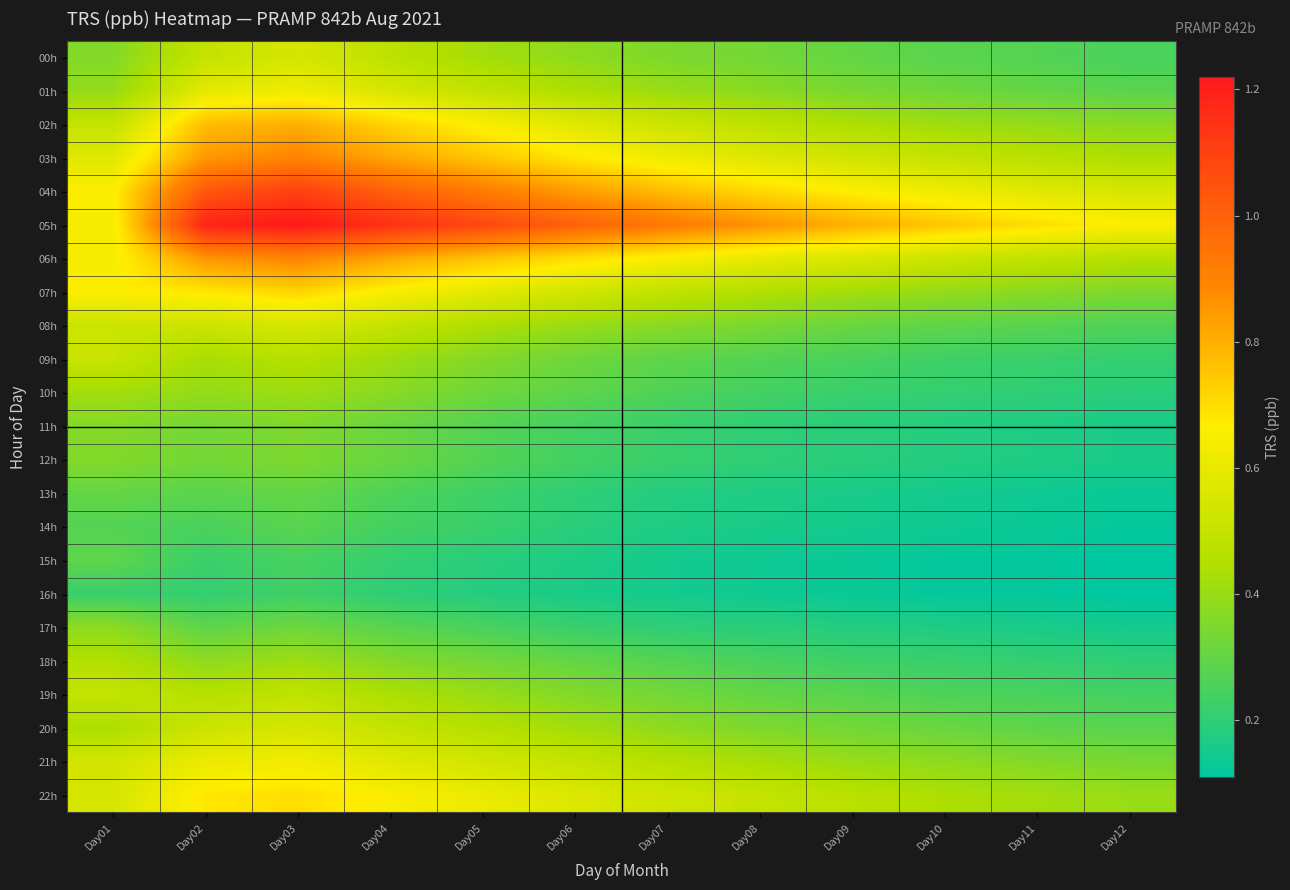

Reading left to right, transcribe all the data shown in this chart.

00h: Day01=0.4	Day02=0.5	Day03=0.6	Day04=0.5	Day05=0.4	Day06=0.4	Day07=0.3	Day08=0.3	Day09=0.3	Day10=0.3	Day11=0.3	Day12=0.2
01h: Day01=0.4	Day02=0.6	Day03=0.6	Day04=0.6	Day05=0.5	Day06=0.4	Day07=0.4	Day08=0.4	Day09=0.3	Day10=0.3	Day11=0.3	Day12=0.3
02h: Day01=0.5	Day02=0.8	Day03=0.8	Day04=0.7	Day05=0.7	Day06=0.6	Day07=0.5	Day08=0.5	Day09=0.4	Day10=0.4	Day11=0.4	Day12=0.4
03h: Day01=0.6	Day02=0.8	Day03=0.9	Day04=0.8	Day05=0.8	Day06=0.7	Day07=0.6	Day08=0.6	Day09=0.5	Day10=0.5	Day11=0.5	Day12=0.4
04h: Day01=0.7	Day02=1.0	Day03=1.1	Day04=1.0	Day05=0.9	Day06=0.8	Day07=0.8	Day08=0.7	Day09=0.7	Day10=0.6	Day11=0.6	Day12=0.6
05h: Day01=0.6	Day02=1.2	Day03=1.2	Day04=1.1	Day05=1.1	Day06=1.0	Day07=0.9	Day08=0.9	Day09=0.8	Day10=0.8	Day11=0.7	Day12=0.7
06h: Day01=0.6	Day02=0.9	Day03=0.9	Day04=0.8	Day05=0.8	Day06=0.7	Day07=0.7	Day08=0.6	Day09=0.6	Day10=0.5	Day11=0.5	Day12=0.5
07h: Day01=0.7	Day02=0.7	Day03=0.7	Day04=0.7	Day05=0.6	Day06=0.5	Day07=0.5	Day08=0.5	Day09=0.4	Day10=0.4	Day11=0.4	Day12=0.3
08h: Day01=0.5	Day02=0.5	Day03=0.6	Day04=0.5	Day05=0.4	Day06=0.4	Day07=0.4	Day08=0.3	Day09=0.3	Day10=0.3	Day11=0.3	Day12=0.3
09h: Day01=0.5	Day02=0.4	Day03=0.5	Day04=0.4	Day05=0.4	Day06=0.3	Day07=0.3	Day08=0.3	Day09=0.2	Day10=0.2	Day11=0.2	Day12=0.2
10h: Day01=0.4	Day02=0.4	Day03=0.4	Day04=0.4	Day05=0.3	Day06=0.3	Day07=0.3	Day08=0.2	Day09=0.2	Day10=0.2	Day11=0.2	Day12=0.2
11h: Day01=0.4	Day02=0.3	Day03=0.3	Day04=0.3	Day05=0.3	Day06=0.2	Day07=0.2	Day08=0.2	Day09=0.2	Day10=0.2	Day11=0.2	Day12=0.2
12h: Day01=0.4	Day02=0.3	Day03=0.3	Day04=0.3	Day05=0.3	Day06=0.2	Day07=0.2	Day08=0.2	Day09=0.2	Day10=0.2	Day11=0.2	Day12=0.2
13h: Day01=0.3	Day02=0.3	Day03=0.3	Day04=0.3	Day05=0.2	Day06=0.2	Day07=0.2	Day08=0.2	Day09=0.2	Day10=0.1	Day11=0.1	Day12=0.1
14h: Day01=0.3	Day02=0.2	Day03=0.3	Day04=0.2	Day05=0.2	Day06=0.2	Day07=0.2	Day08=0.2	Day09=0.1	Day10=0.1	Day11=0.1	Day12=0.1
15h: Day01=0.3	Day02=0.2	Day03=0.2	Day04=0.2	Day05=0.2	Day06=0.2	Day07=0.1	Day08=0.1	Day09=0.1	Day10=0.1	Day11=0.1	Day12=0.1
16h: Day01=0.2	Day02=0.2	Day03=0.2	Day04=0.2	Day05=0.2	Day06=0.2	Day07=0.1	Day08=0.1	Day09=0.1	Day10=0.1	Day11=0.1	Day12=0.1
17h: Day01=0.4	Day02=0.3	Day03=0.3	Day04=0.3	Day05=0.2	Day06=0.2	Day07=0.2	Day08=0.2	Day09=0.2	Day10=0.2	Day11=0.2	Day12=0.1
18h: Day01=0.5	Day02=0.4	Day03=0.4	Day04=0.4	Day05=0.3	Day06=0.3	Day07=0.3	Day08=0.2	Day09=0.2	Day10=0.2	Day11=0.2	Day12=0.2
19h: Day01=0.5	Day02=0.5	Day03=0.5	Day04=0.4	Day05=0.4	Day06=0.4	Day07=0.3	Day08=0.3	Day09=0.3	Day10=0.3	Day11=0.2	Day12=0.2
20h: Day01=0.4	Day02=0.5	Day03=0.6	Day04=0.5	Day05=0.5	Day06=0.4	Day07=0.4	Day08=0.3	Day09=0.3	Day10=0.3	Day11=0.3	Day12=0.3
21h: Day01=0.5	Day02=0.6	Day03=0.6	Day04=0.6	Day05=0.5	Day06=0.5	Day07=0.5	Day08=0.4	Day09=0.4	Day10=0.4	Day11=0.4	Day12=0.3
22h: Day01=0.6	Day02=0.7	Day03=0.7	Day04=0.7	Day05=0.6	Day06=0.6	Day07=0.5	Day08=0.5	Day09=0.5	Day10=0.4	Day11=0.4	Day12=0.4